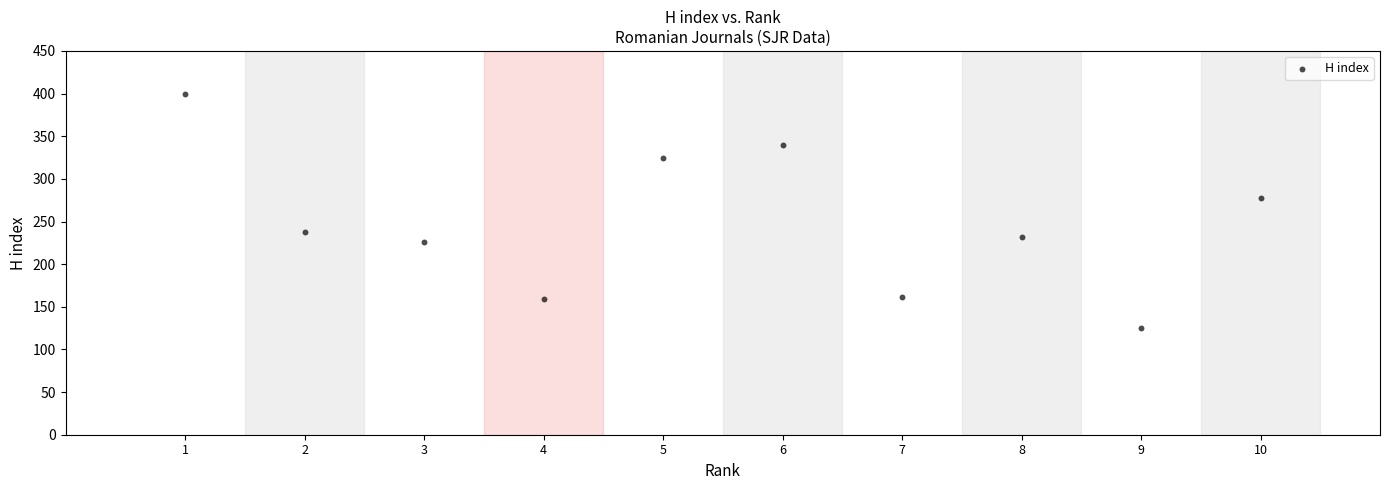

What Y value in the scatter plot is closest to 262?

277